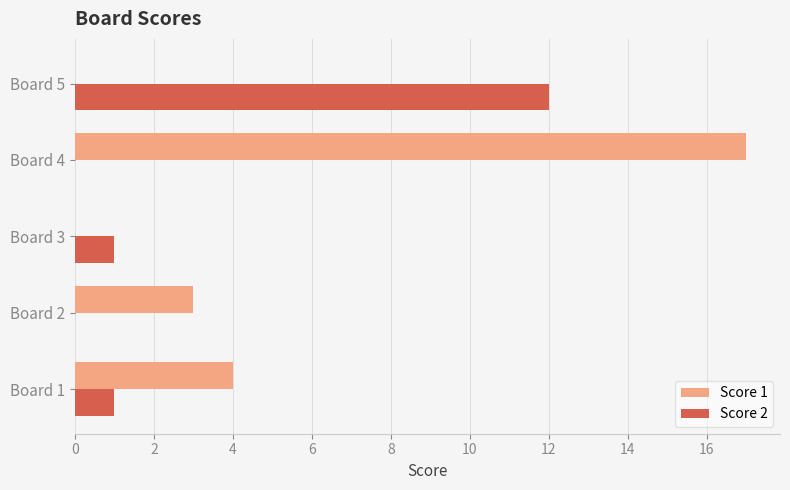

Which series changed the most between Board 1 and Board 5?

Score 2